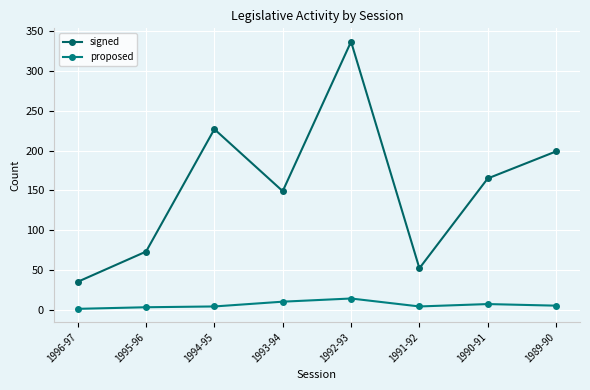

Between 1992-93 and 1990-91, which series saw the biggest shift?

signed